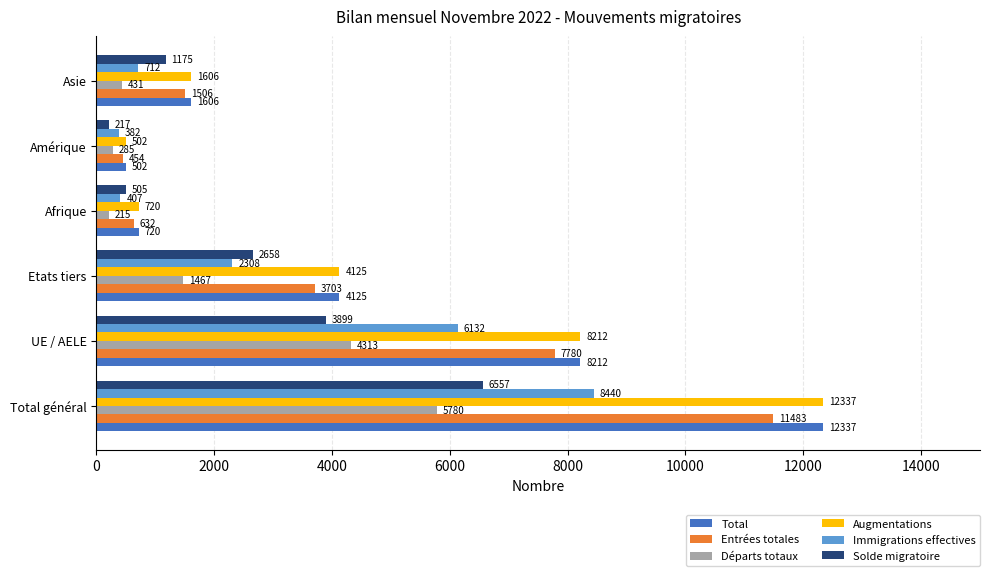

What is the difference between the maximum and minimum values in the Augmentations series?

11835